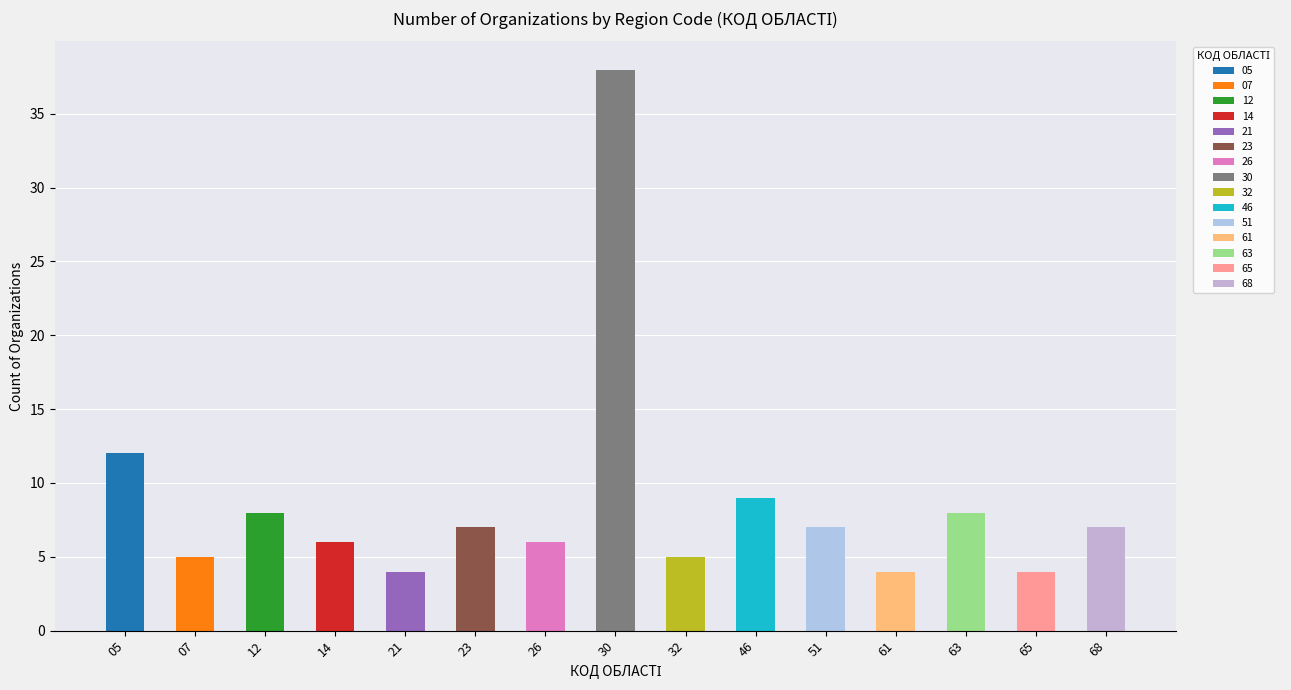

The value at 65 is 2. True or false?

False